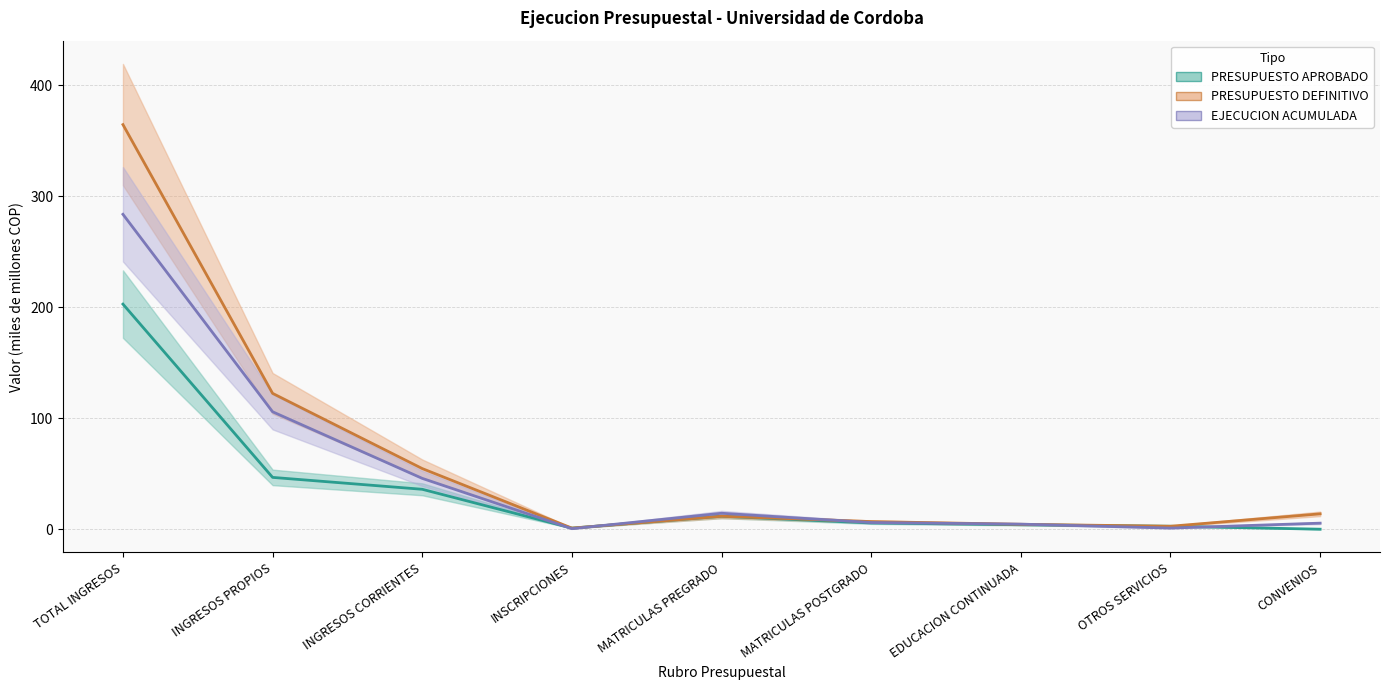

Between which two adjacent categories do PRESUPUESTO APROBADO and EJECUCION ACUMULADA first intersect?

INGRESOS CORRIENTES and INSCRIPCIONES